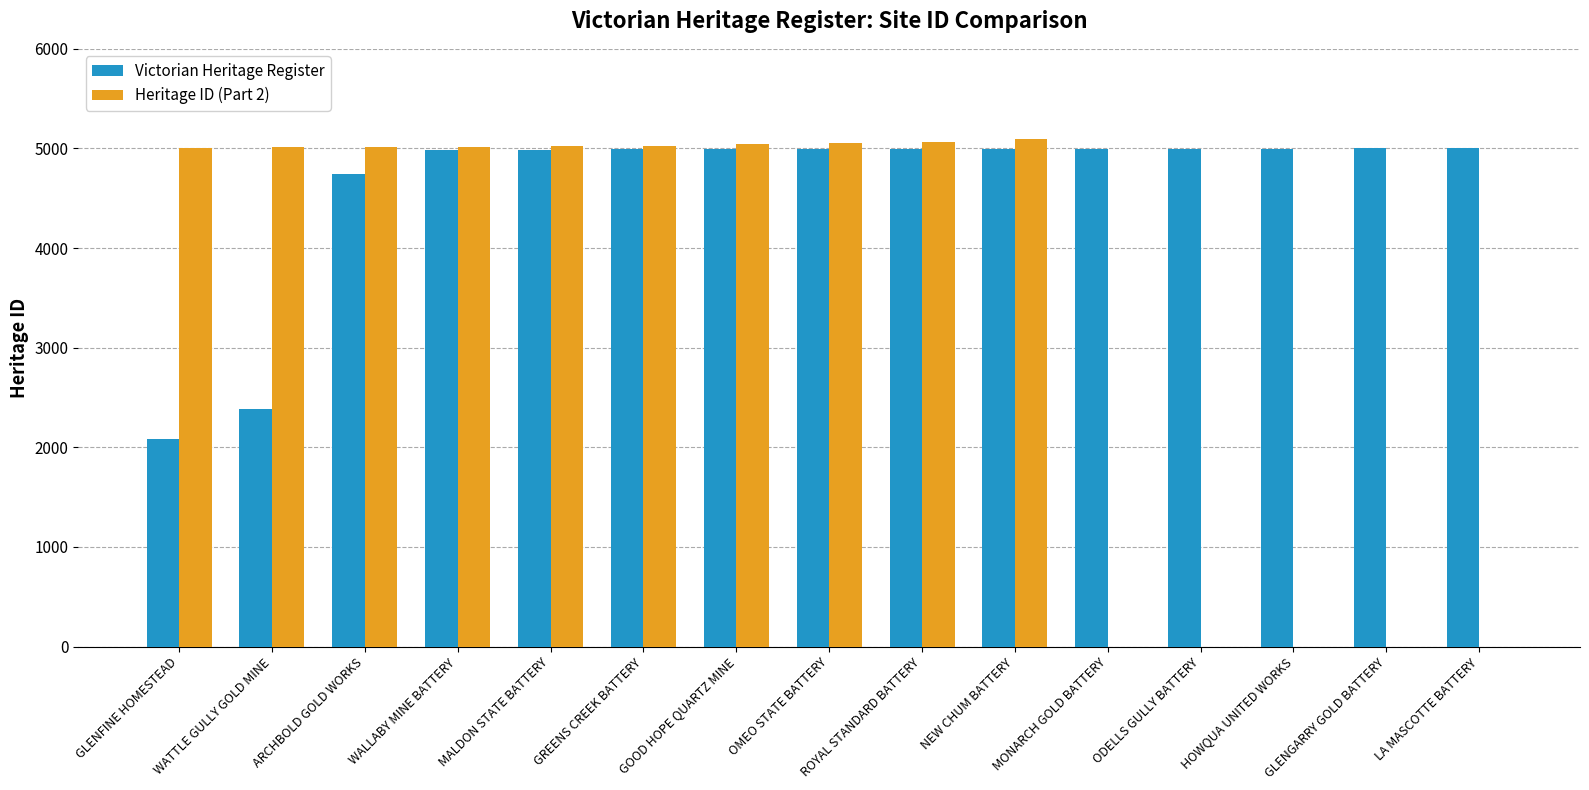

Is the value of Heritage ID (Part 2) at LA MASCOTTE BATTERY greater than the value of Victorian Heritage Register at WATTLE GULLY GOLD MINE?

No